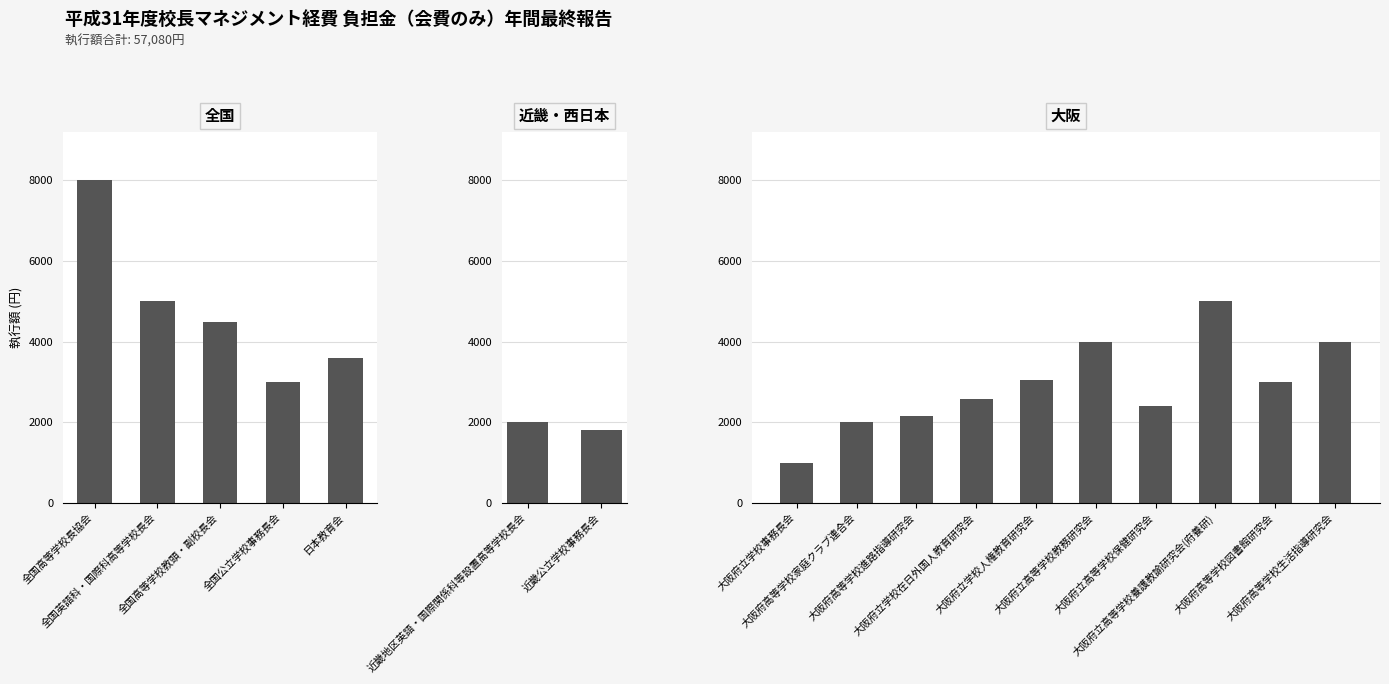

Which label corresponds to the largest value in the chart?

全国高等学校長協会